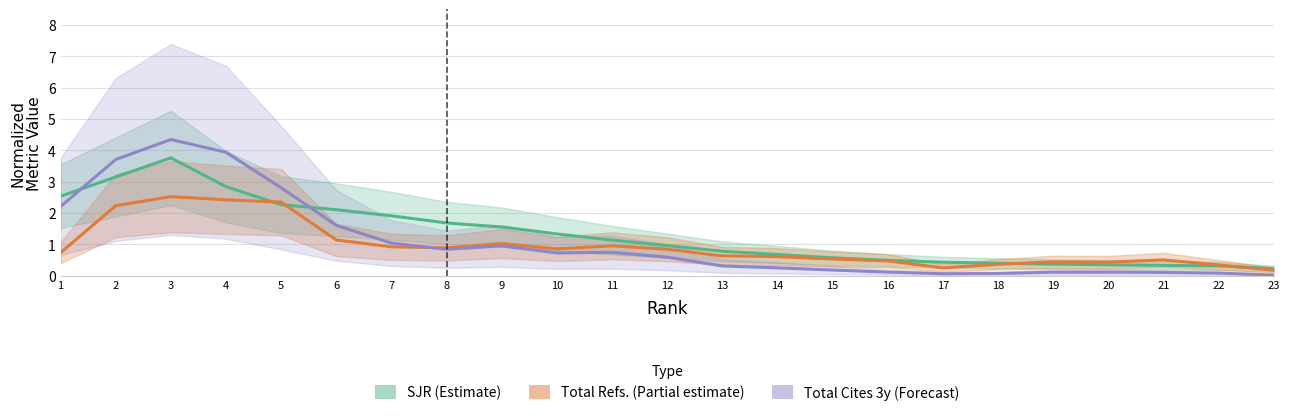

What is the highest value of the SJR (Estimate) series?

3.8